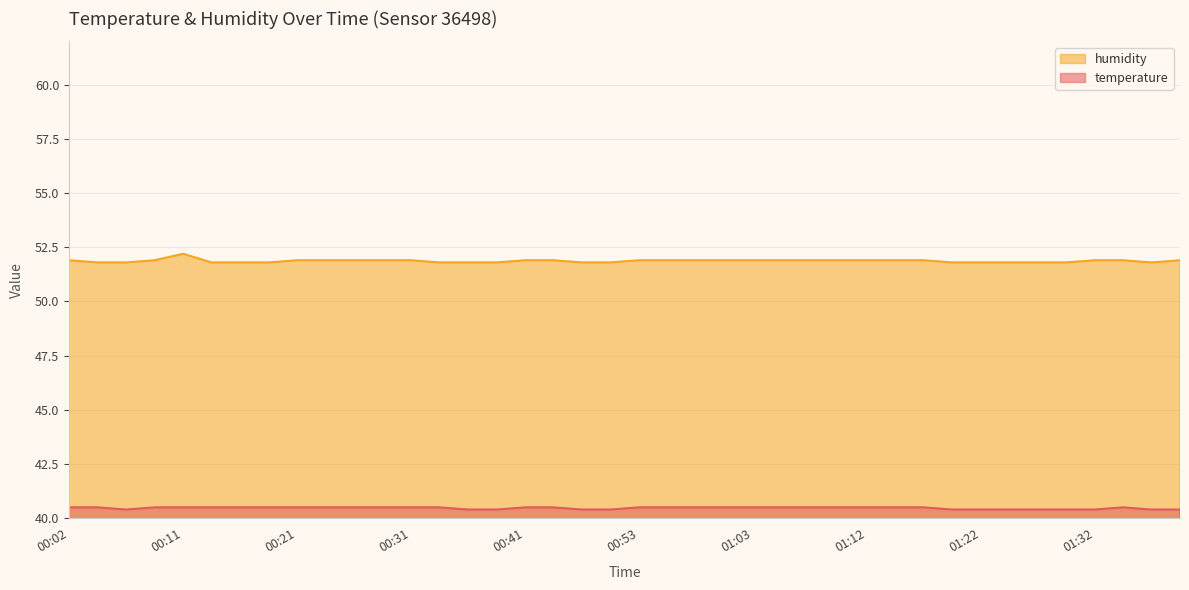

Reading left to right, list all the values displayed in this chart.

temperature: 40.5	40.5	40.4	40.5	40.5	40.5	40.5	40.5	40.5	40.5	40.5	40.5	40.5	40.5	40.4	40.4	40.5	40.5	40.4	40.4	40.5	40.5	40.5	40.5	40.5	40.5	40.5	40.5	40.5	40.5	40.5	40.4	40.4	40.4	40.4	40.4	40.4	40.5	40.4	40.4
humidity: 51.9	51.8	51.8	51.9	52.2	51.8	51.8	51.8	51.9	51.9	51.9	51.9	51.9	51.8	51.8	51.8	51.9	51.9	51.8	51.8	51.9	51.9	51.9	51.9	51.9	51.9	51.9	51.9	51.9	51.9	51.9	51.8	51.8	51.8	51.8	51.8	51.9	51.9	51.8	51.9